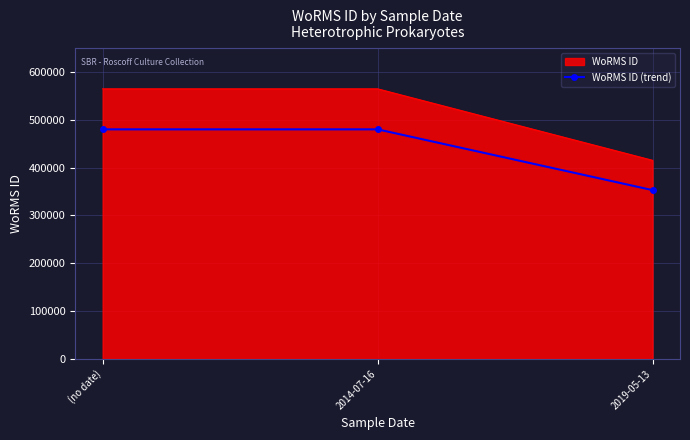

Count the number of data series in this chart.

2